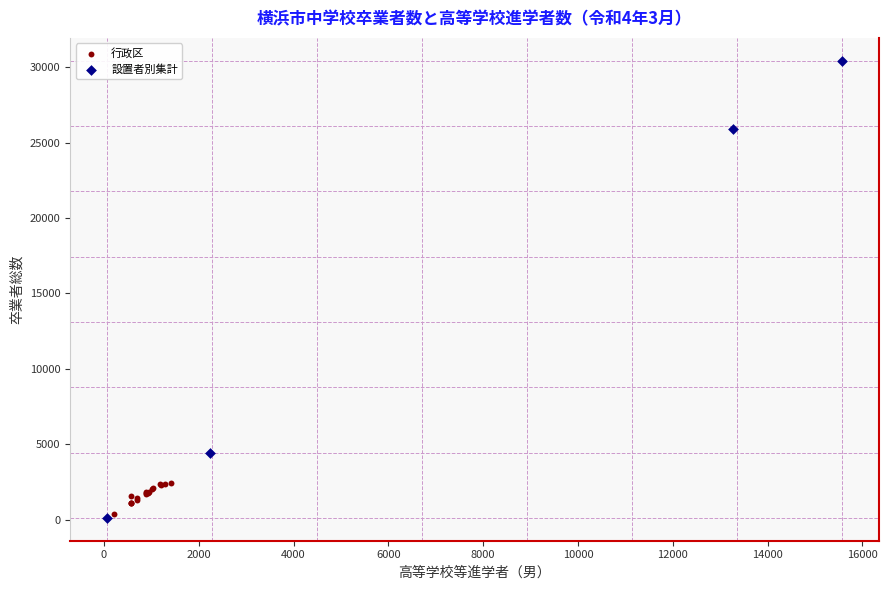

What are all the series names shown in the legend?

行政区, 設置者別集計